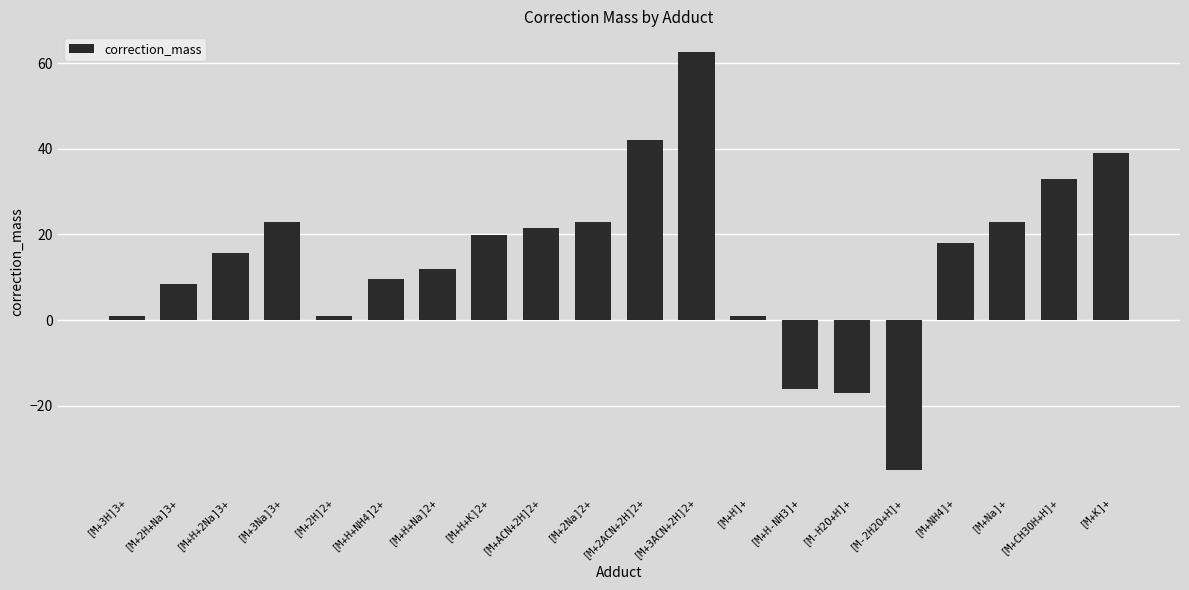

What is the difference between the values at [M+2ACN+2H]2+ and [M+3ACN+2H]2+?

20.5